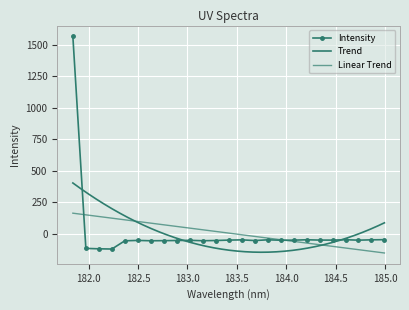

How many values in the Intensity series are below -51?

16